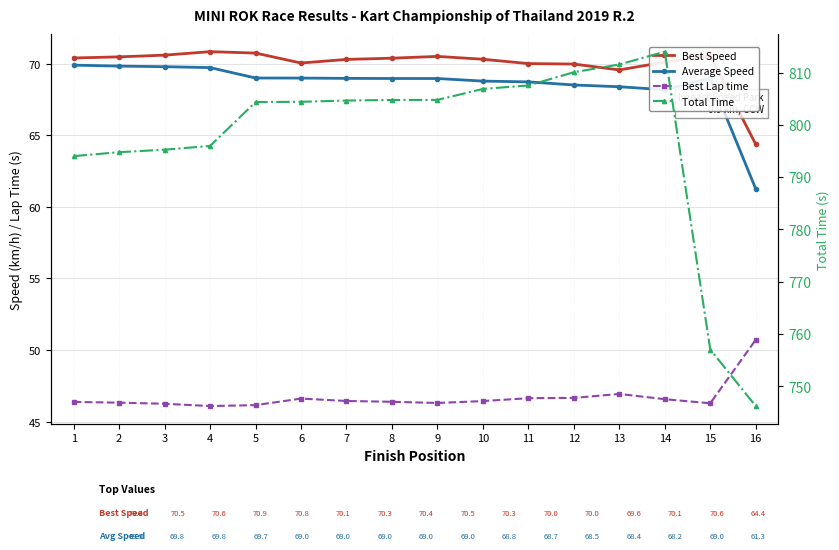

Does the chart have visible grid lines?

Yes